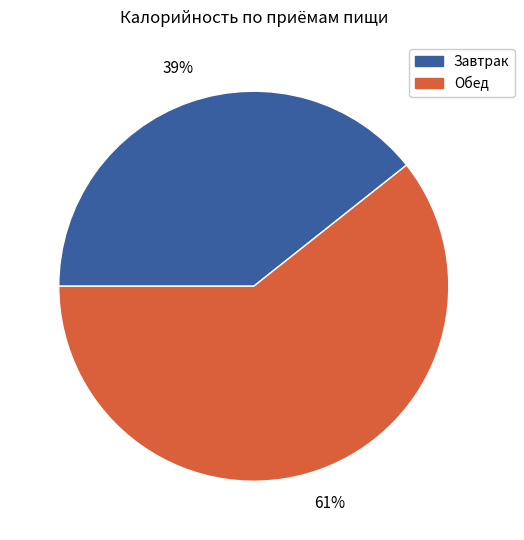

Which category accounts for the majority?

Обед